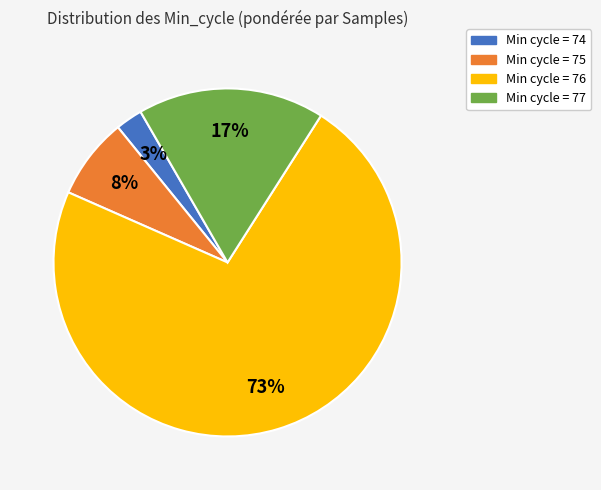

What percentage is the Min cycle = 77 slice, to the nearest percent?

17%